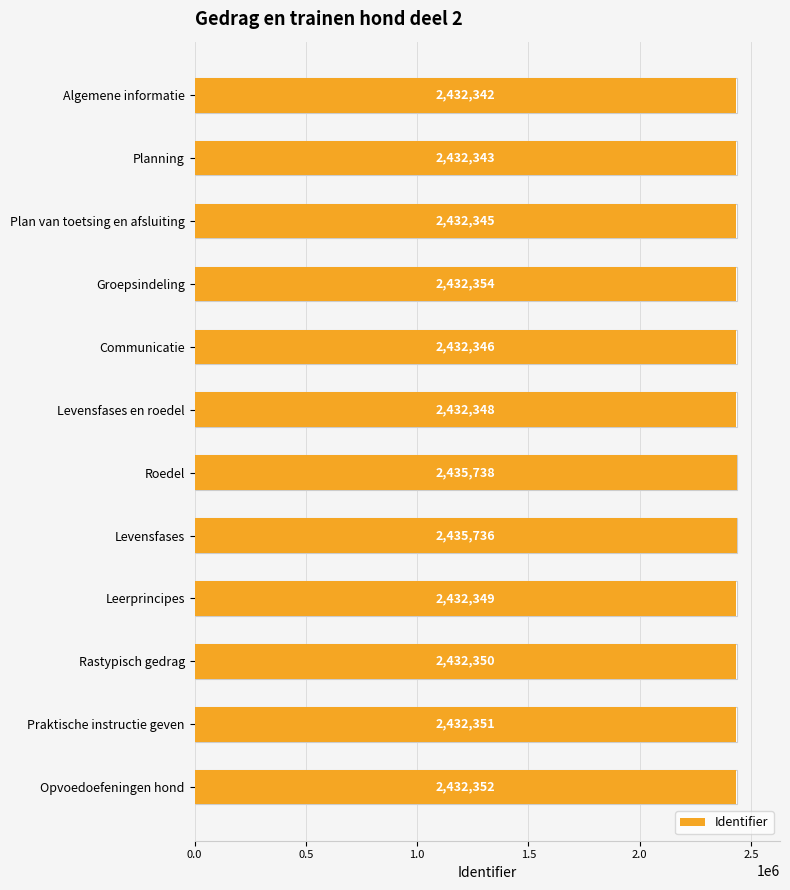

The value at Rastypisch gedrag is 3254929. True or false?

False